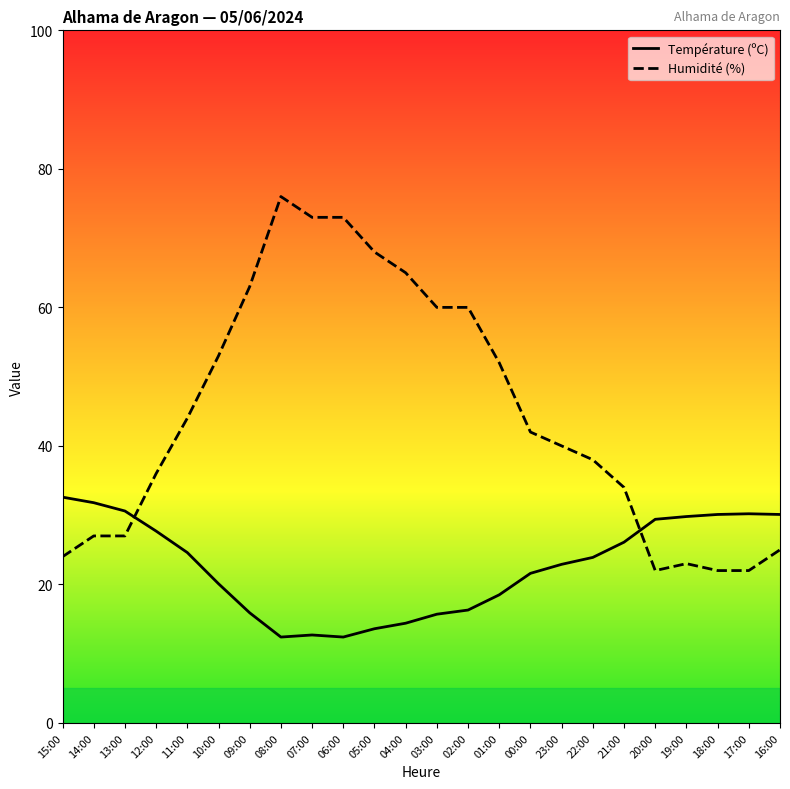

Reading left to right, list all the values displayed in this chart.

Température (ºC): 15:00=32.6	14:00=31.8	13:00=30.6	12:00=27.7	11:00=24.6	10:00=20.1	09:00=15.9	08:00=12.4	07:00=12.7	06:00=12.4	05:00=13.6	04:00=14.4	03:00=15.7	02:00=16.3	01:00=18.5	00:00=21.6	23:00=22.9	22:00=23.9	21:00=26.1	20:00=29.4	19:00=29.8	18:00=30.1	17:00=30.2	16:00=30.1
Humidité (%): 15:00=24.0	14:00=27.0	13:00=27.0	12:00=36.0	11:00=44.0	10:00=53.0	09:00=63.0	08:00=76.0	07:00=73.0	06:00=73.0	05:00=68.0	04:00=65.0	03:00=60.0	02:00=60.0	01:00=52.0	00:00=42.0	23:00=40.0	22:00=38.0	21:00=34.0	20:00=22.0	19:00=23.0	18:00=22.0	17:00=22.0	16:00=25.0